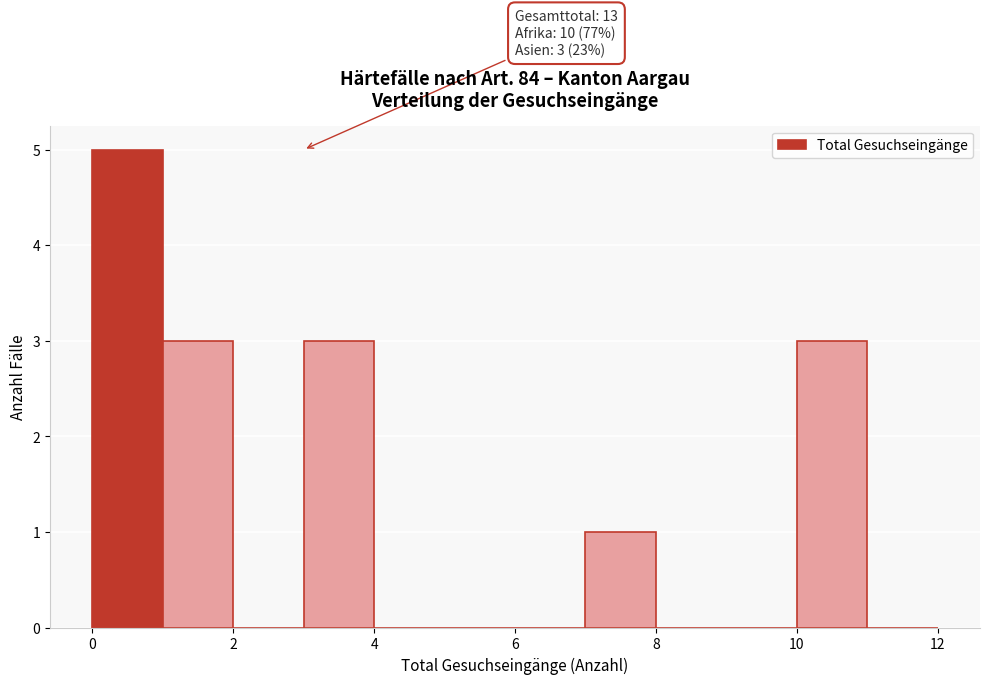

Over which range of the x-axis is the bar tallest?

0 to 1